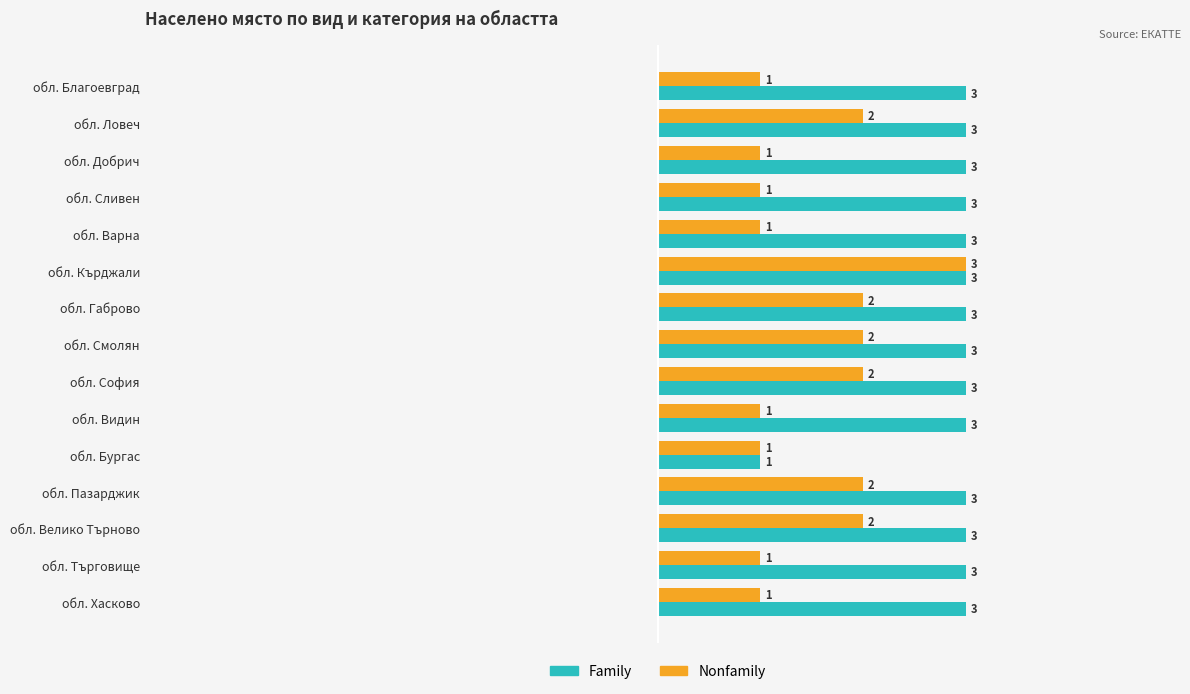

Rank the series by their average value, from highest to lowest.

Family, Nonfamily